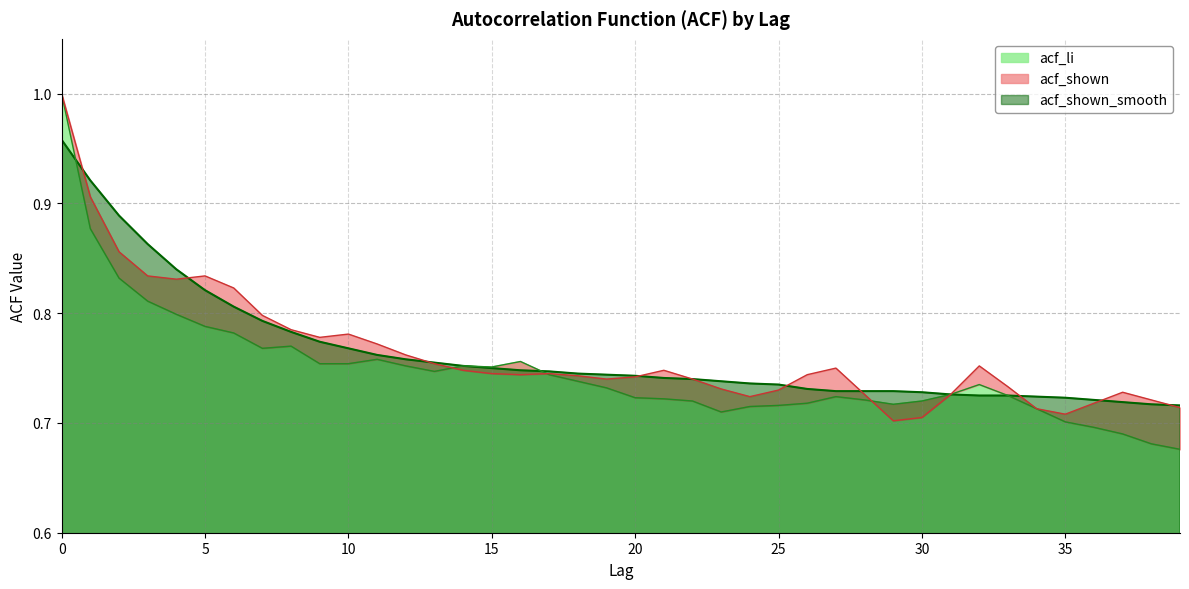

What value does the acf_shown_smooth series have at 32?

0.7